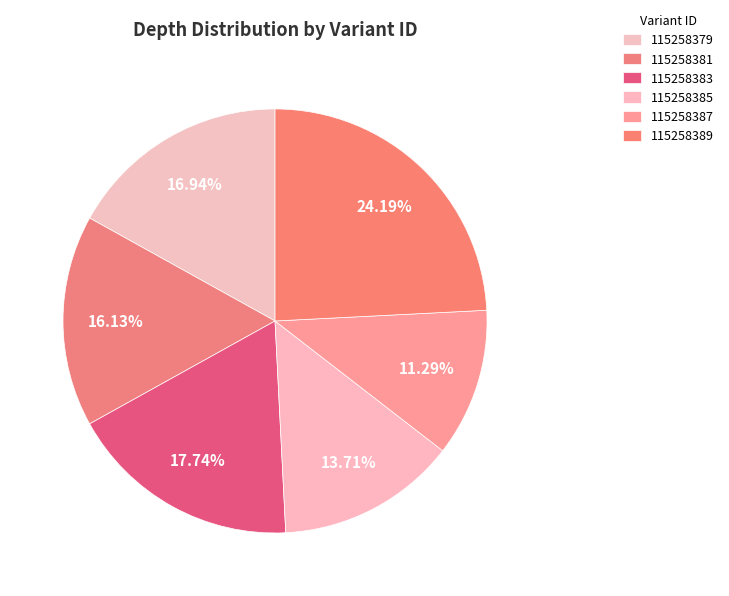

The 115258381 slice represents 16% of the pie. True or false?

True